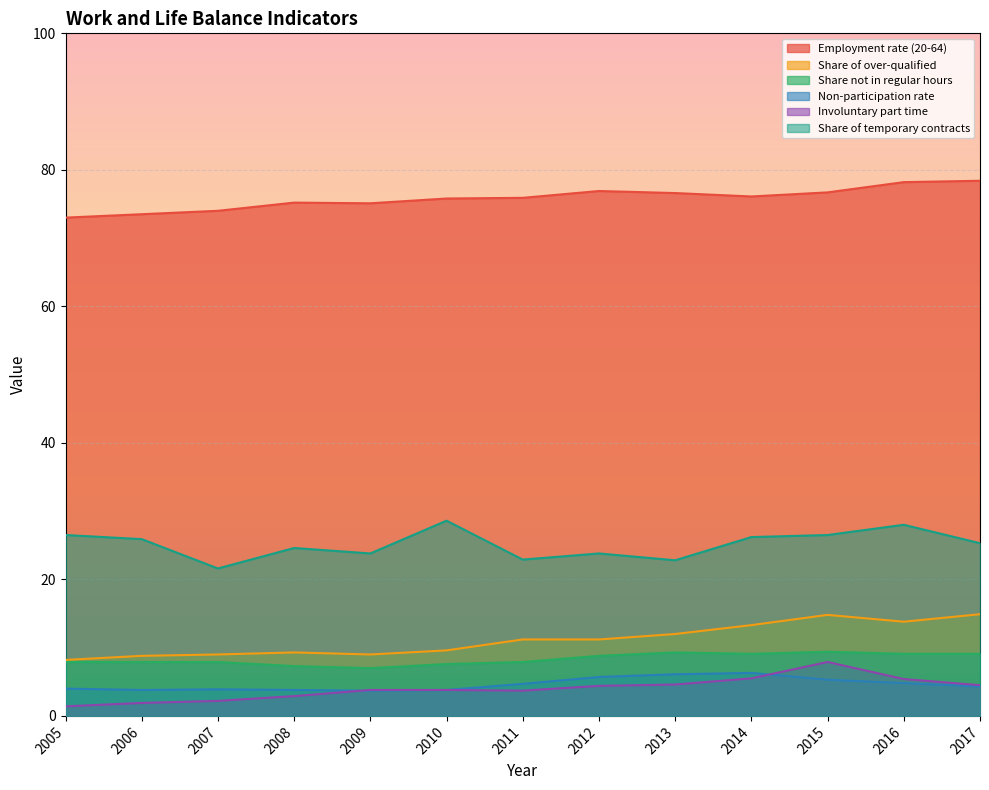

What is the approximate value of Non-participation rate at 2007?

3.9